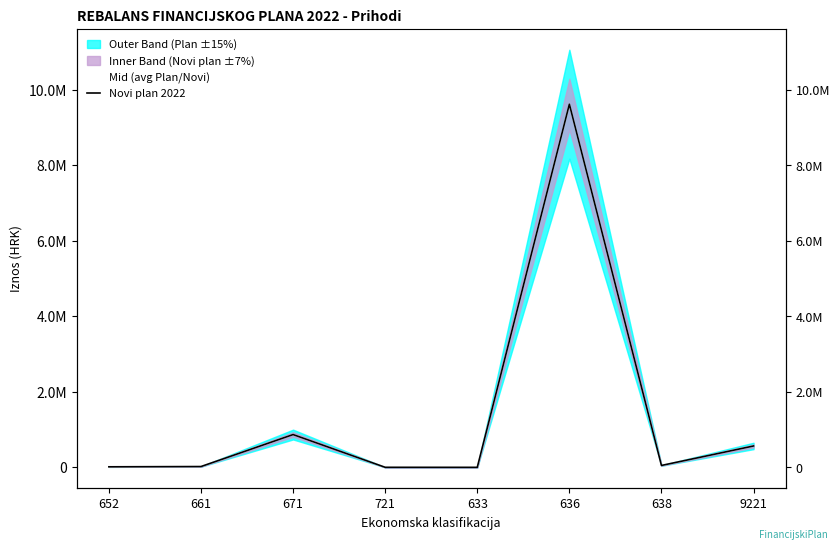

True or false: Novi plan 2022 and Mid (avg Plan/Novi) cross at least once.

False